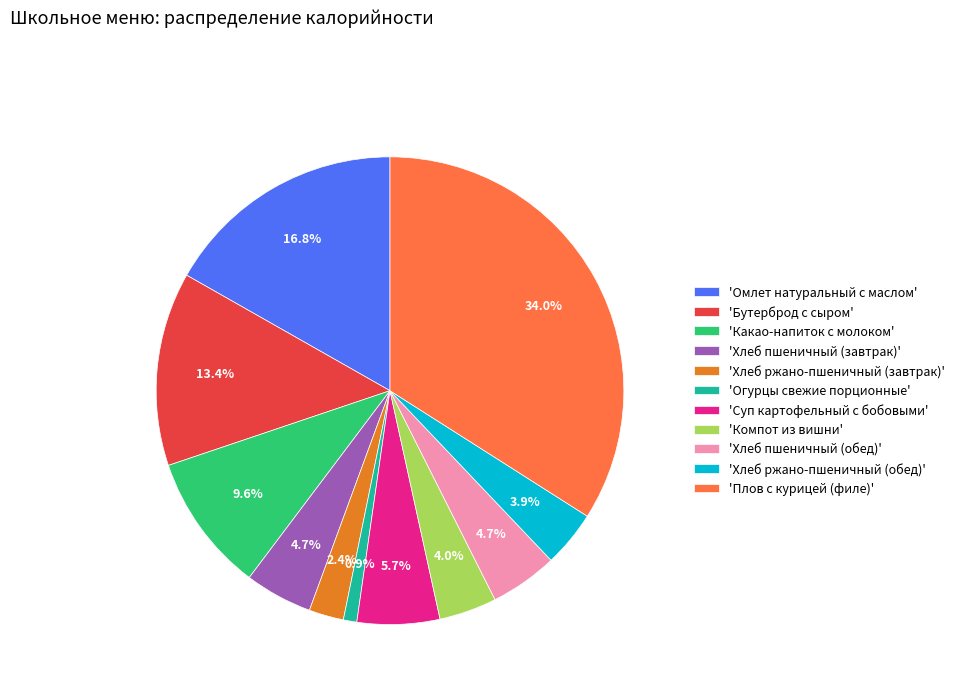

What is the smallest slice in the pie chart?

'Огурцы свежие порционные'